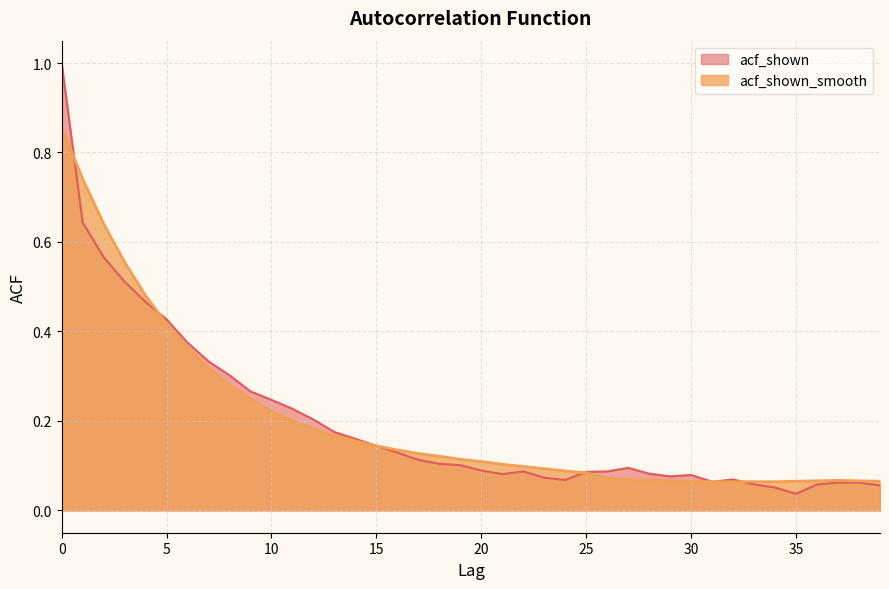

True or false: acf_shown_smooth and acf_shown cross at least once.

True